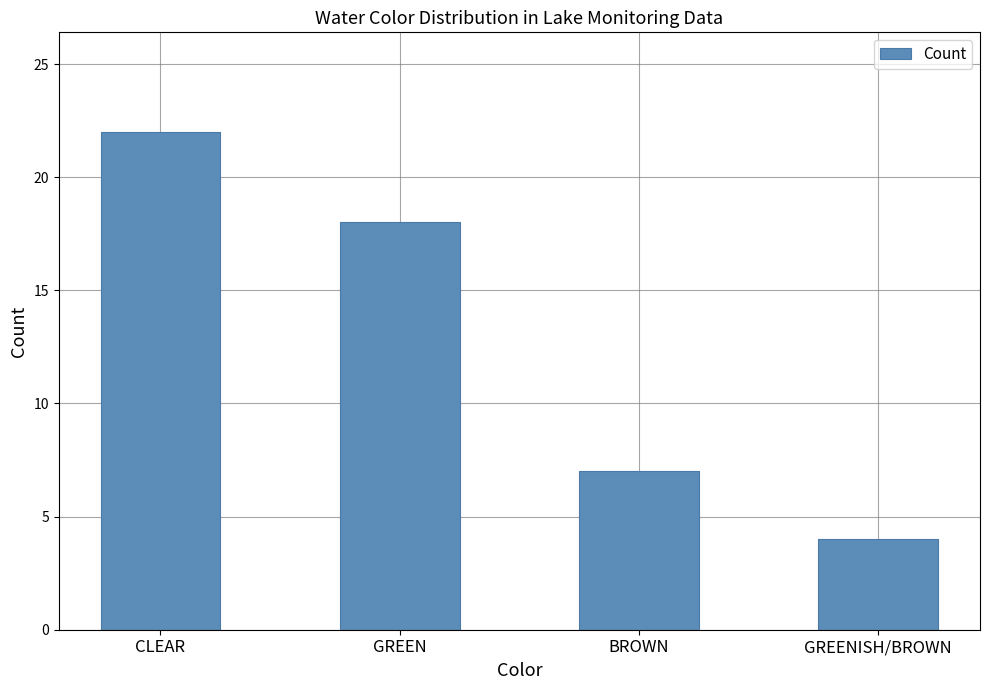

Approximately how many times larger is the value at GREEN compared to GREENISH/BROWN?

4.5